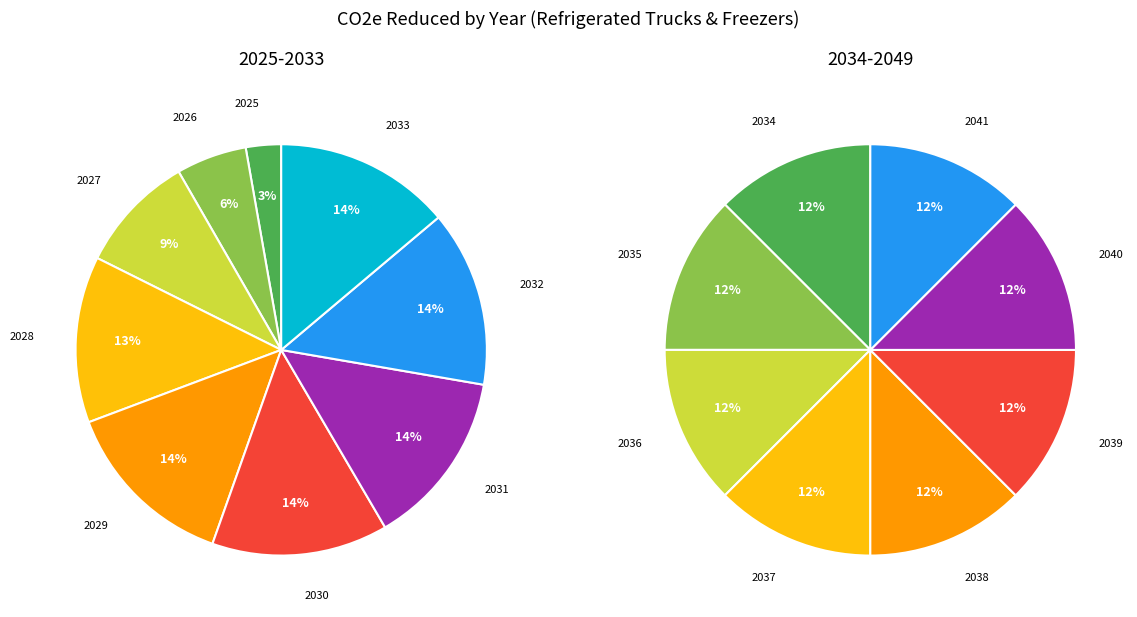

Does 2026 account for over 50% of the chart?

No